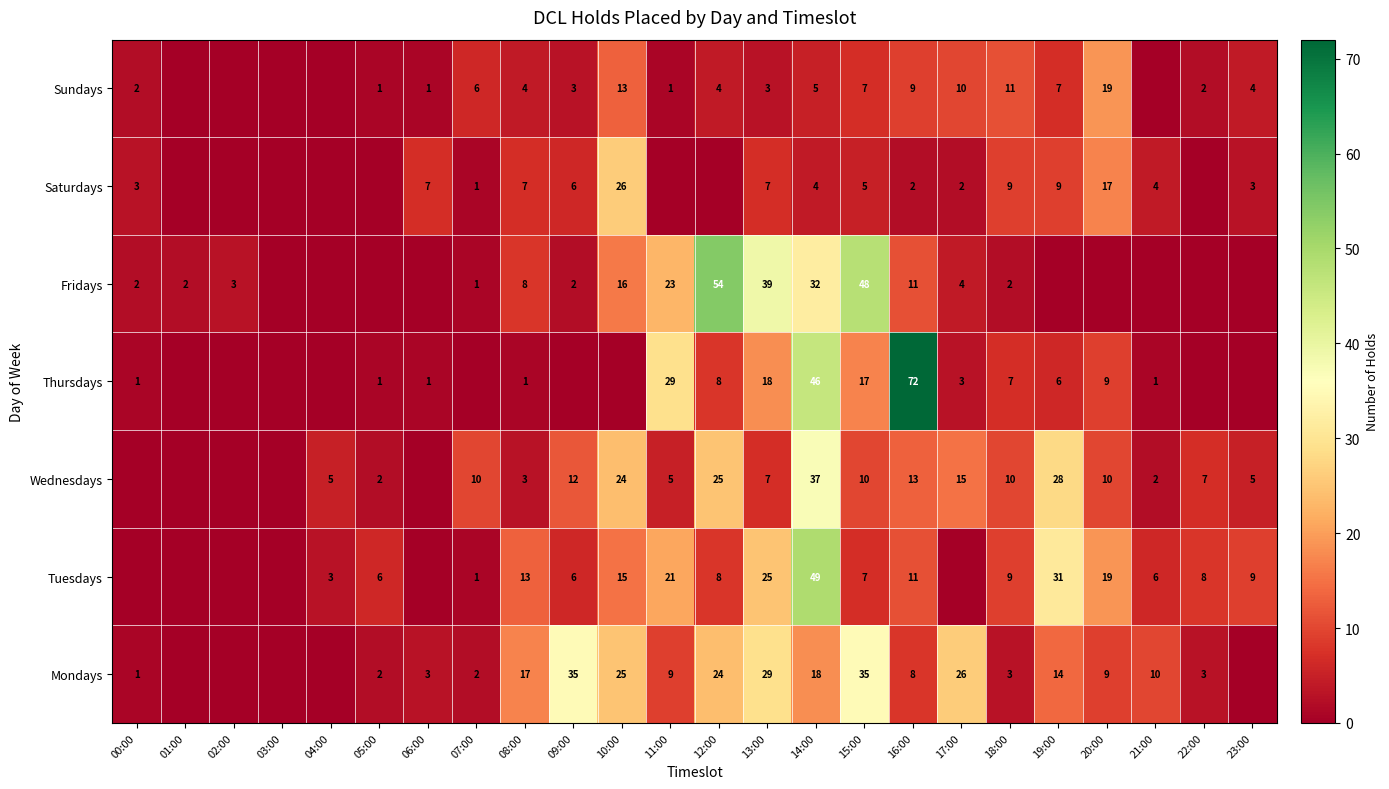

What is the sum of the Saturdays values at 14:00 and 07:00?

5